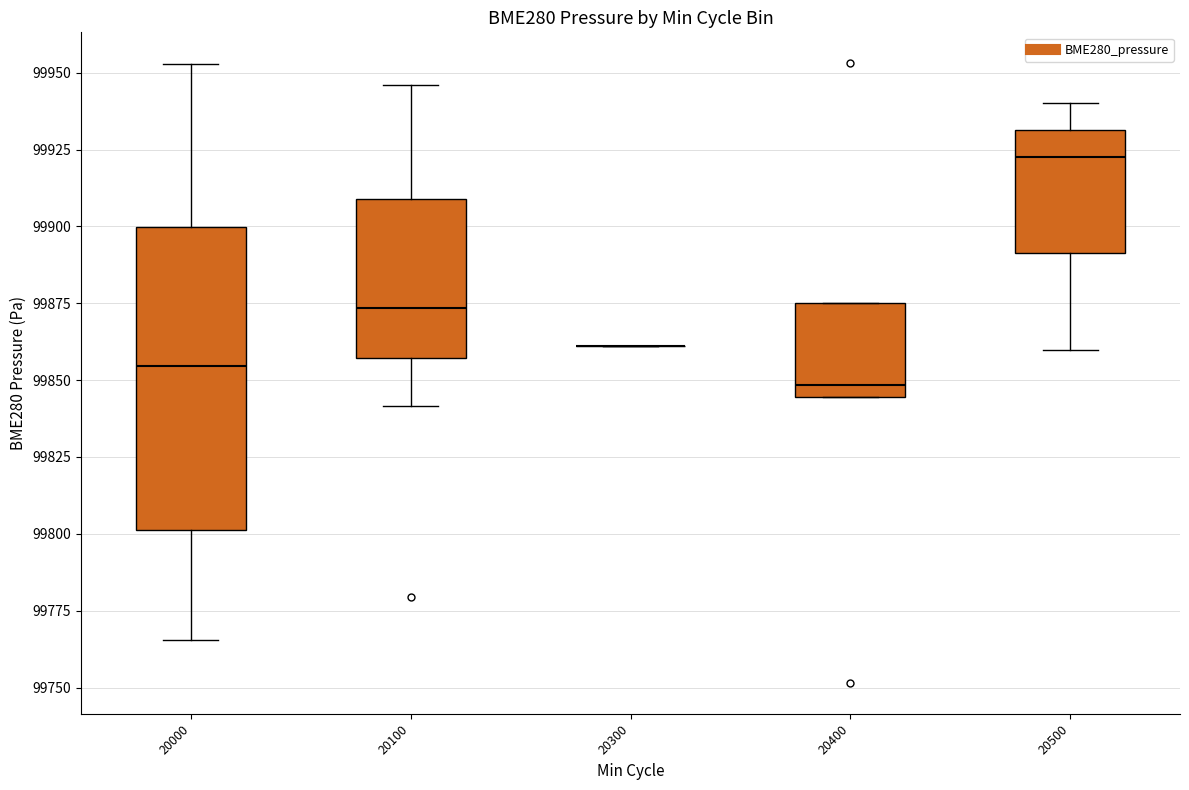

Reading left to right, transcribe this box plot: for each box, give where its median line is, the range the box spans, and where its two whiskers end, as read against the y-axis. The values are not printed on the chart, so give them approximately, as read against the axis.

20000: median 99855, box 99800 to 99900, whiskers 99765 to 99955
20100: median 99875, box 99855 to 99910, whiskers 99840 to 99945
20300: box collapsed to a line at 99860, whiskers 99860 to 99860
20400: median 99850, box 99845 to 99875, whiskers 99845 to 99875
20500: median 99925, box 99890 to 99930, whiskers 99860 to 99940